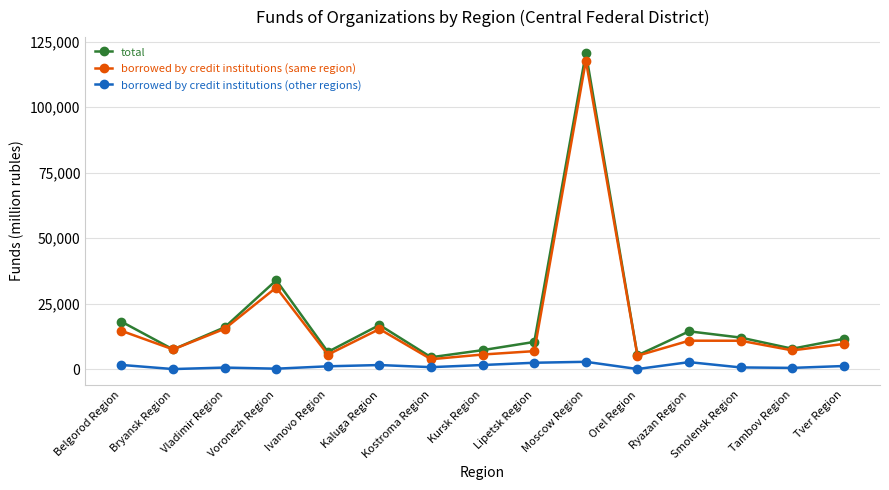

Count the number of data series in this chart.

3